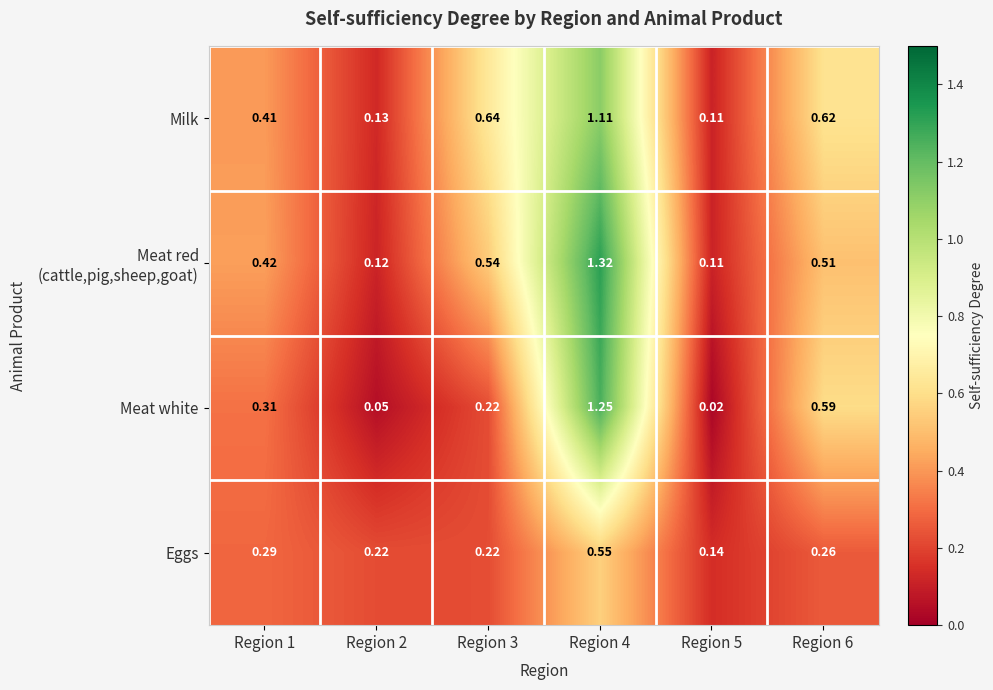

Which series has the widest spread of values?

Meat white